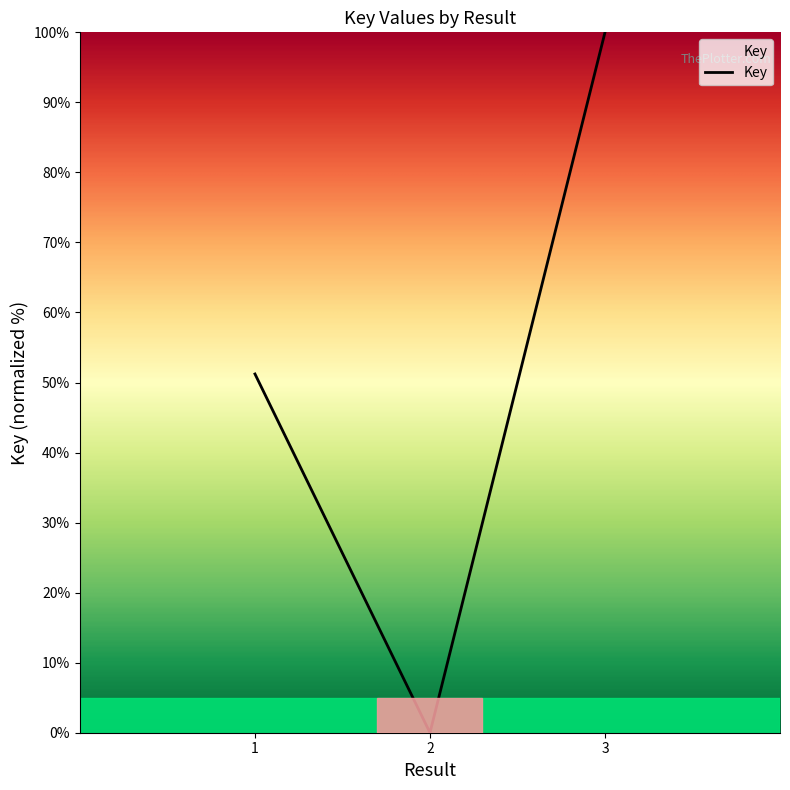

What is the change in value from 2 to 3?

+100.0